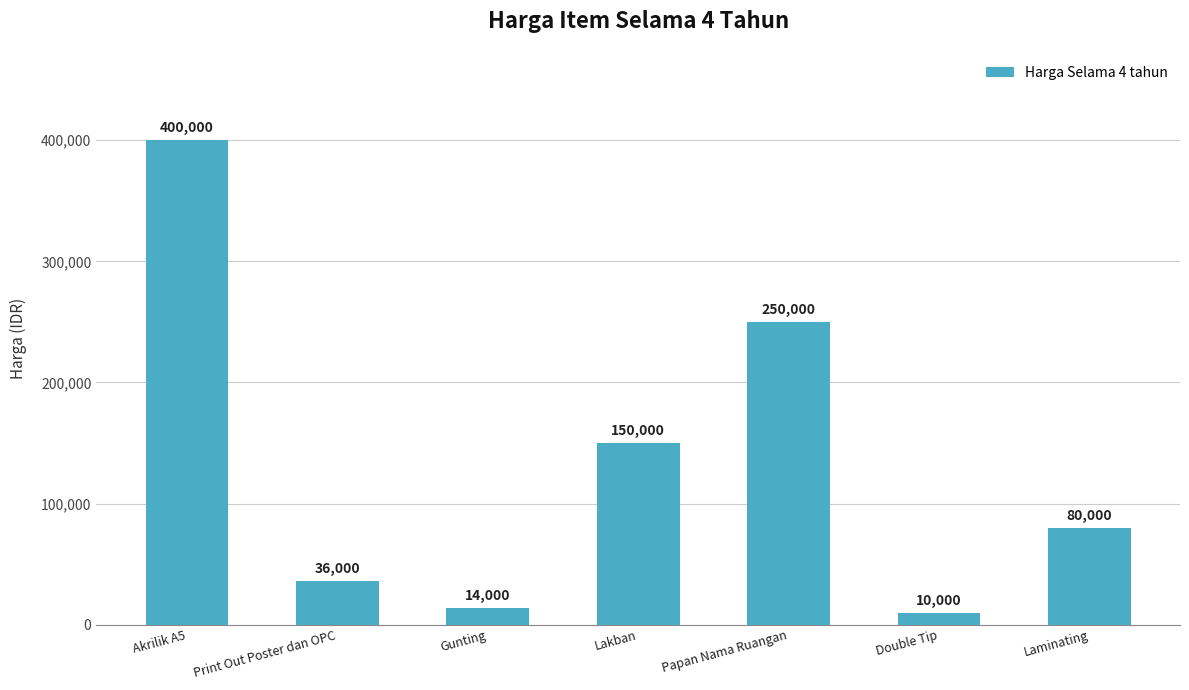

Count the number of data series in this chart.

1